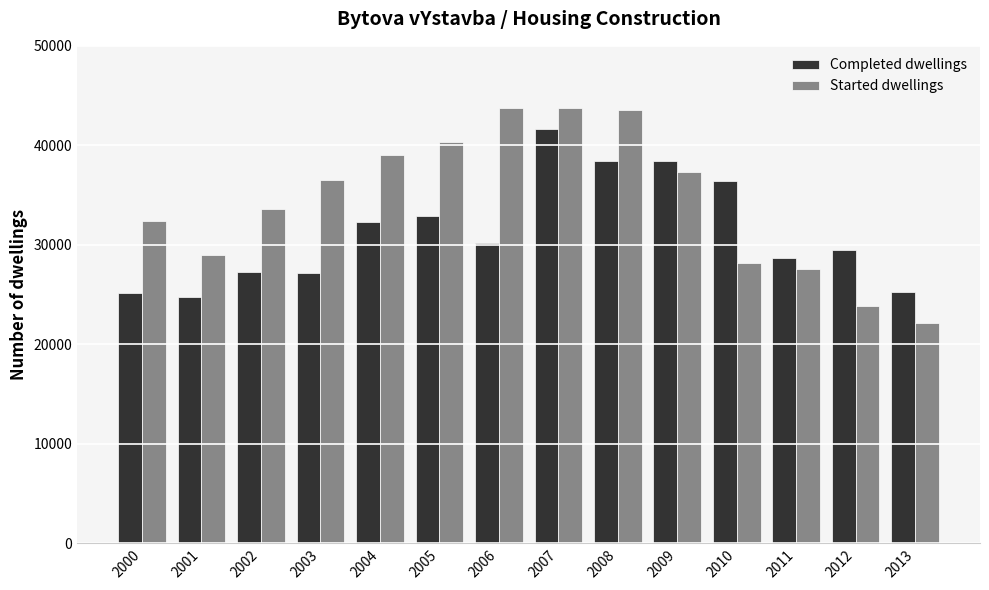

What value does the Started dwellings series have at 2000?

32377